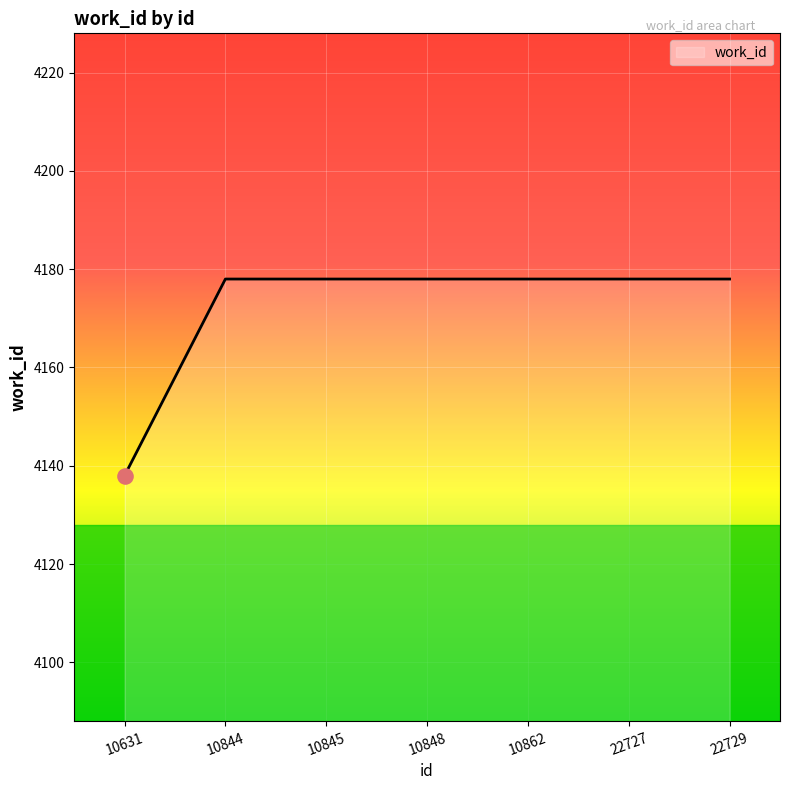

Between 10862 and 10631, which is larger?

10862